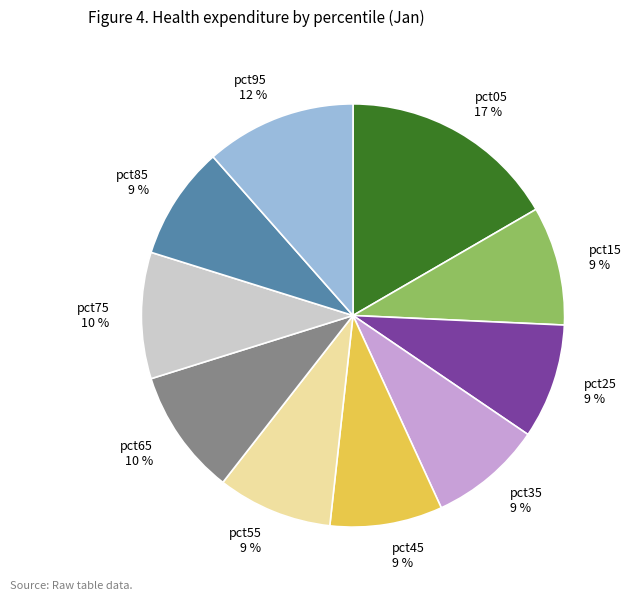

Do pct35 and pct55 together represent more than half of the pie?

No